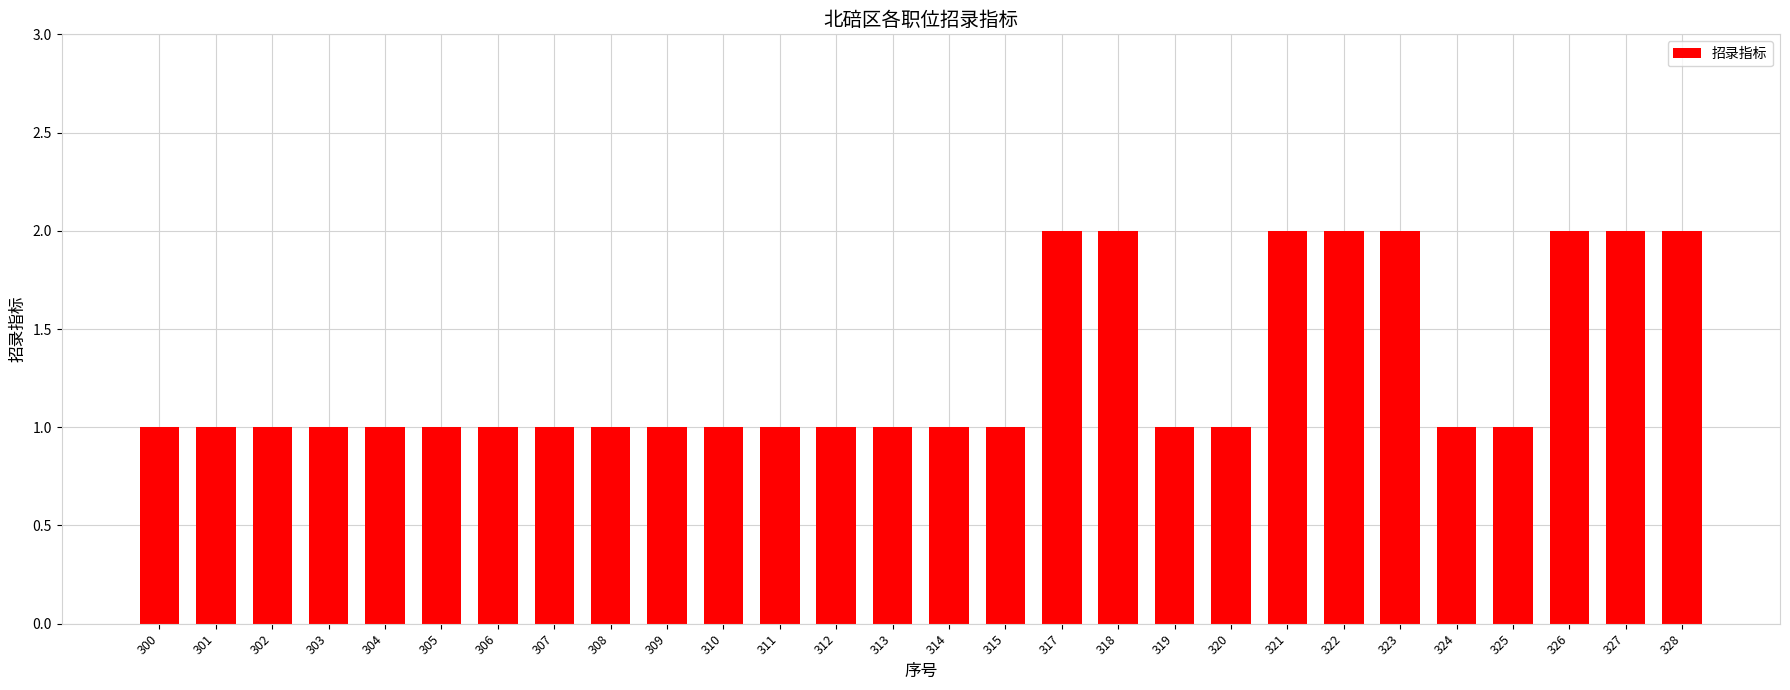

Reading left to right, extract all data points from this chart.

300=1	301=1	302=1	303=1	304=1	305=1	306=1	307=1	308=1	309=1	310=1	311=1	312=1	313=1	314=1	315=1	317=2	318=2	319=1	320=1	321=2	322=2	323=2	324=1	325=1	326=2	327=2	328=2